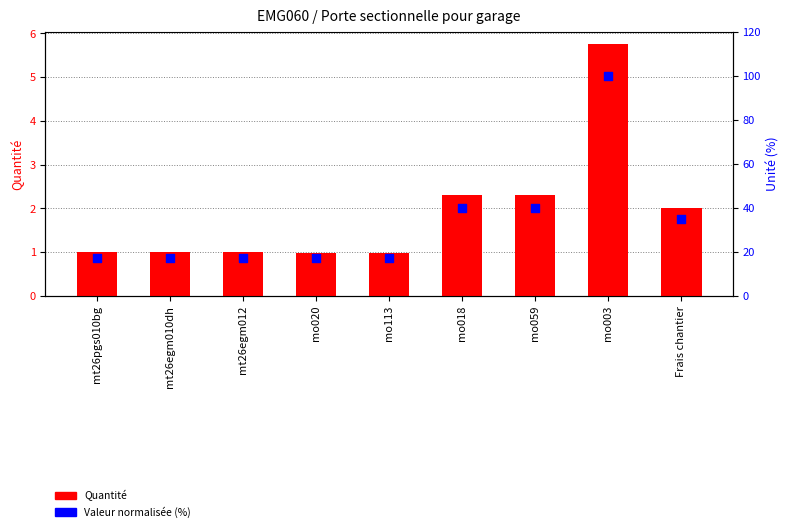

Is the value of Valeur normalisée (%) at mo020 greater than the value of Quantité at mt26egm012?

Yes